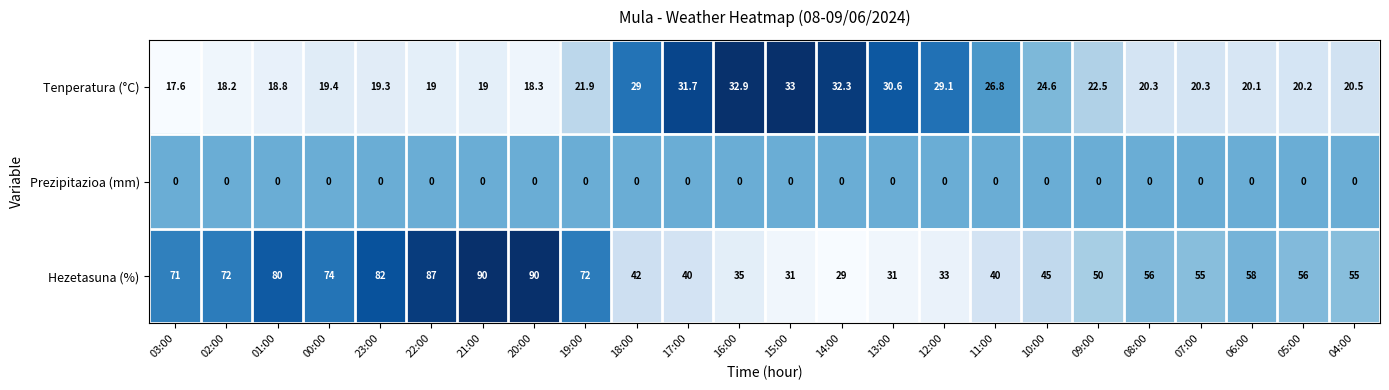

List the series in order of their overall mean, lowest first.

Prezipitazioa (mm), Tenperatura (°C), Hezetasuna (%)